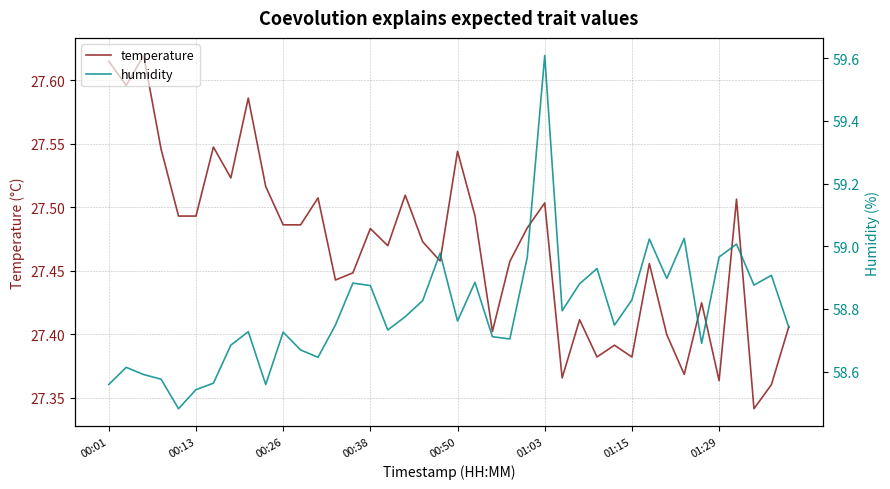

Reading left to right, extract all data points from this chart.

temperature: 27.6	27.6	27.6	27.5	27.5	27.5	27.5	27.5	27.6	27.5	27.5	27.5	27.5	27.4	27.4	27.5	27.5	27.5	27.5	27.5	27.5	27.5	27.4	27.5	27.5	27.5	27.4	27.4	27.4	27.4	27.4	27.5	27.4	27.4	27.4	27.4	27.5	27.3	27.4	27.4
humidity: 58.6	58.6	58.6	58.6	58.5	58.5	58.6	58.7	58.7	58.6	58.7	58.7	58.6	58.7	58.9	58.9	58.7	58.8	58.8	59.0	58.8	58.9	58.7	58.7	59.0	59.6	58.8	58.9	58.9	58.7	58.8	59.0	58.9	59.0	58.7	59.0	59.0	58.9	58.9	58.7